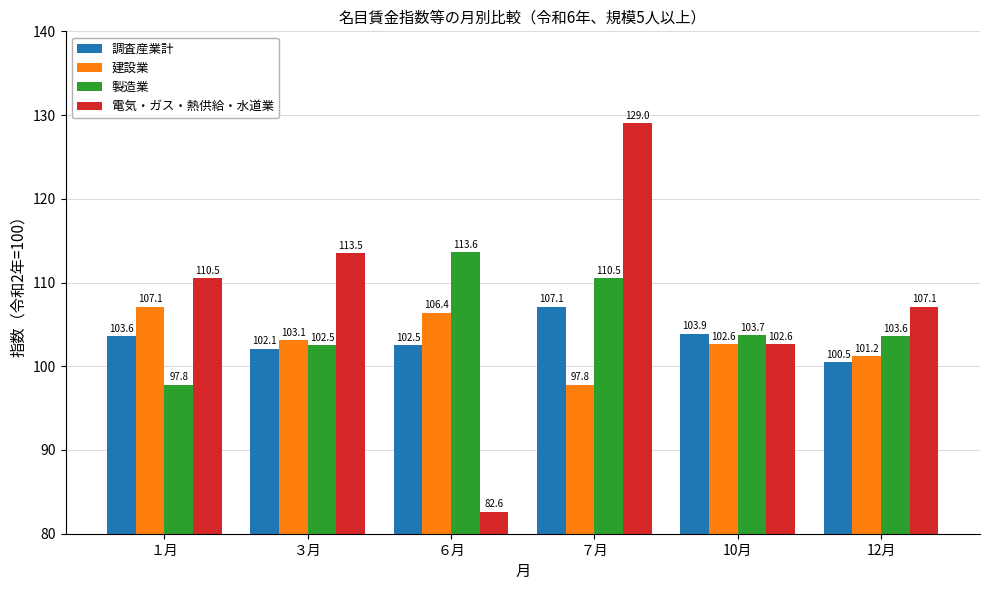

Which series has the widest spread of values?

電気・ガス・熱供給・水道業